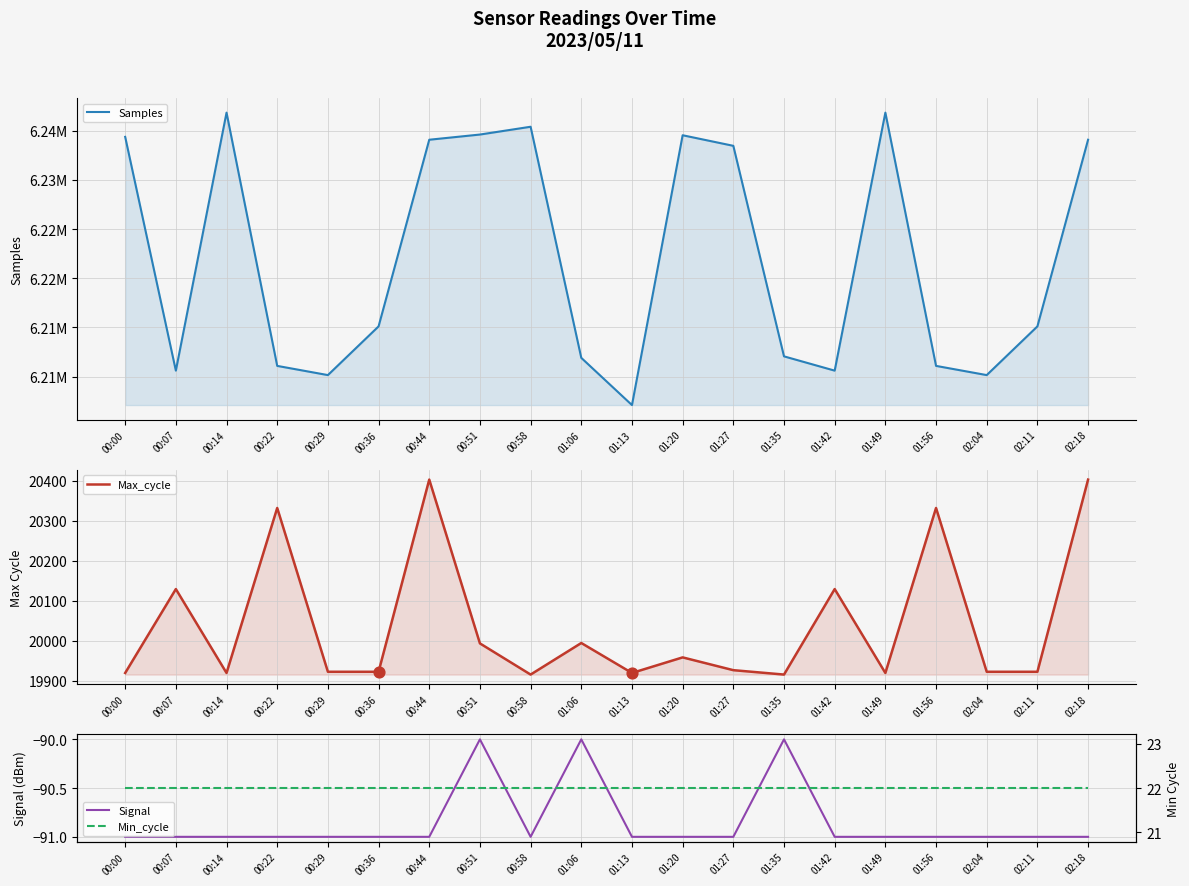

What are all the series names shown in the legend?

Samples, Max_cycle, Signal, Min_cycle